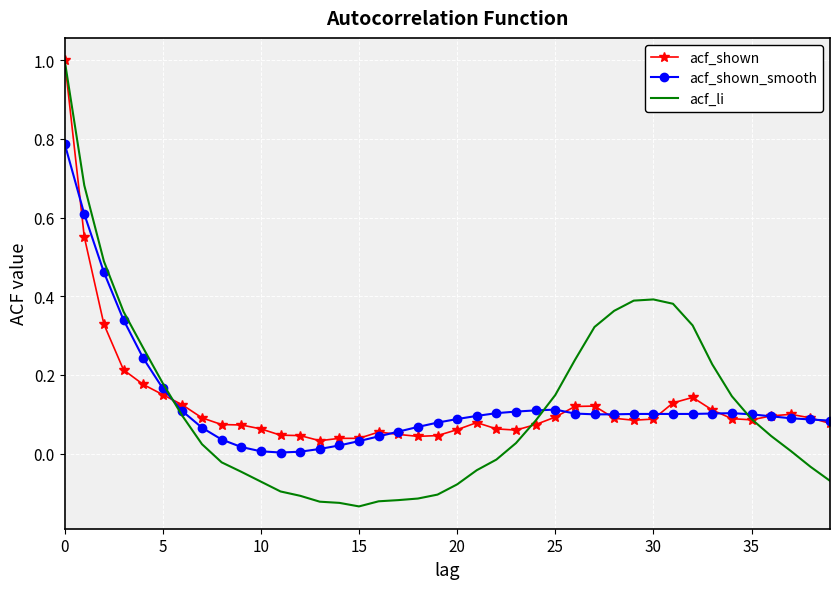

At how many categories does at least one series exceed 0?

40